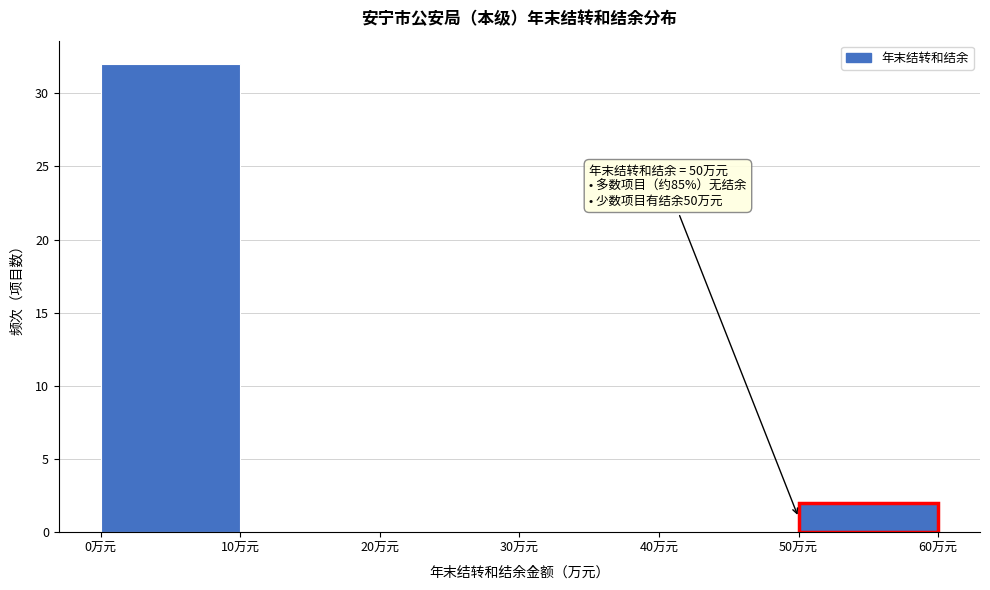

Which range on the x-axis has the tallest bar?

0 to 10